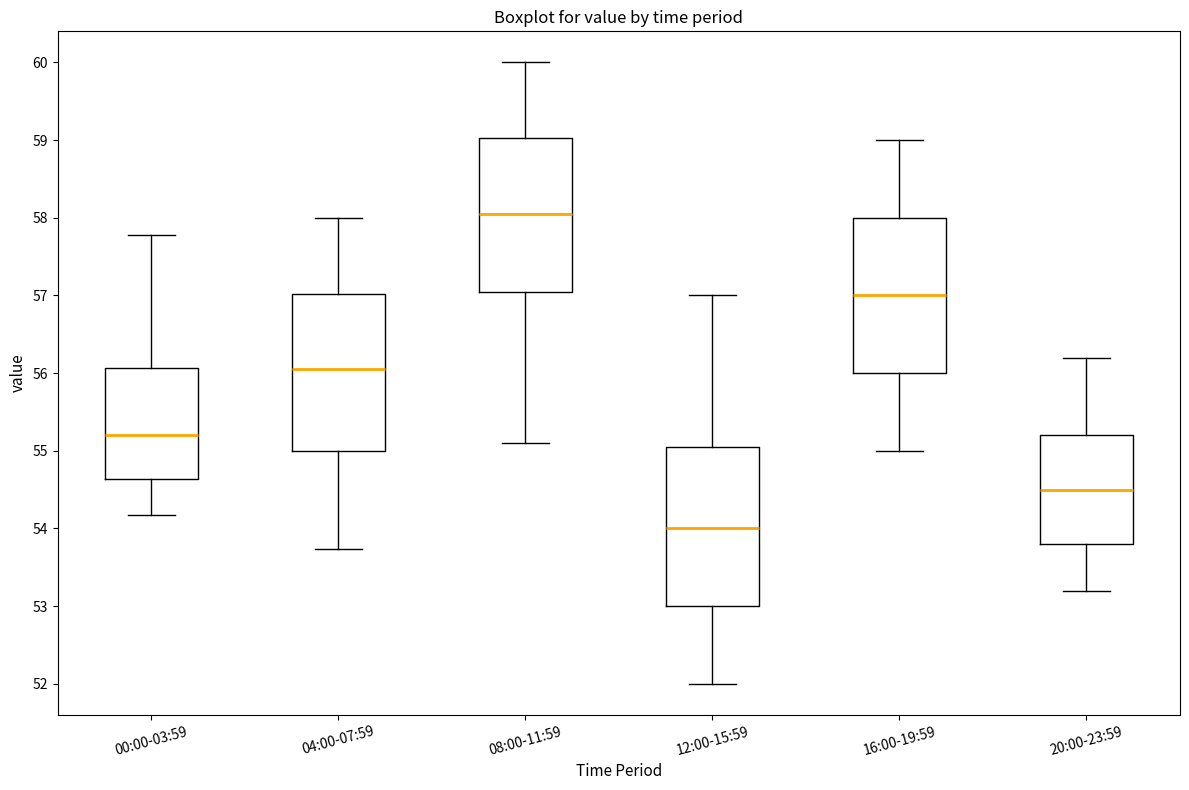

Where does the lower whisker of the box for 12:00-15:59 end on the y-axis? The values are not printed on the chart, so give them approximately, as read against the axis.

52.0